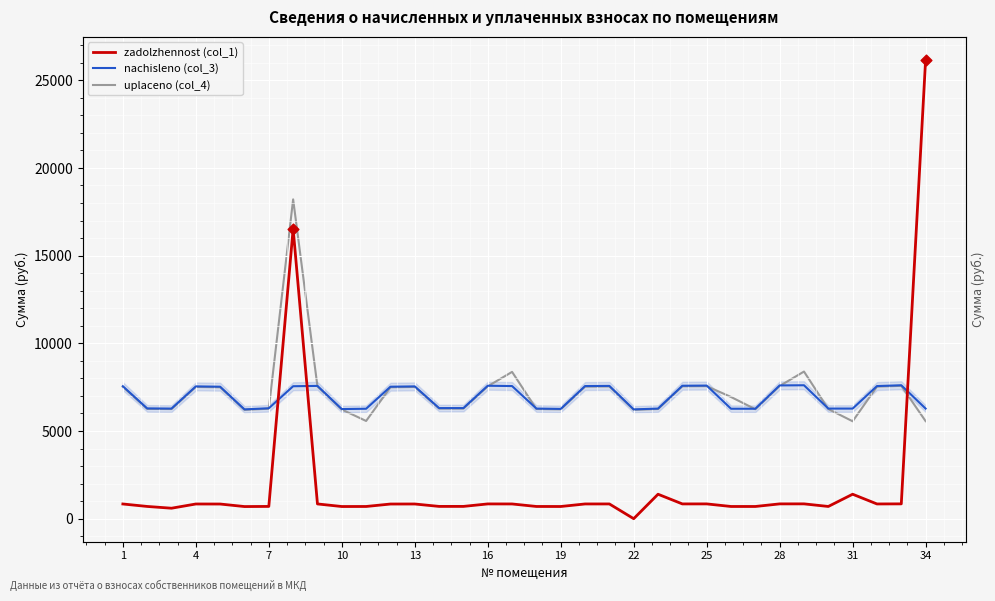

Which series has the largest total across all categories?

uplaceno (col_4)